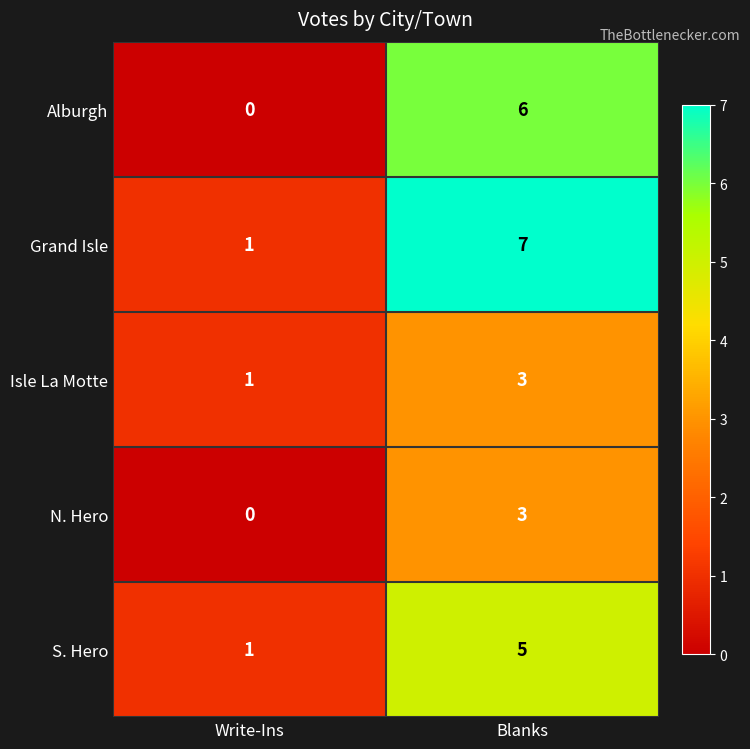

Is it true that Alburgh equals 6 at Blanks?

True